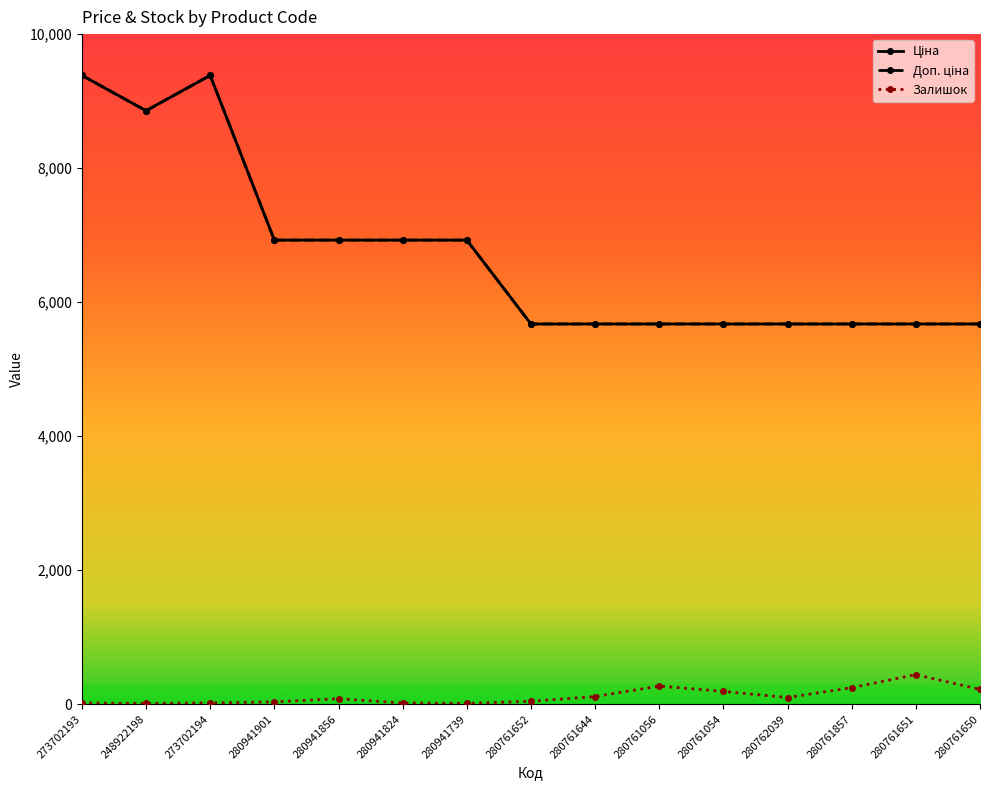

True or false: Ціна and Залишок cross at least once.

False